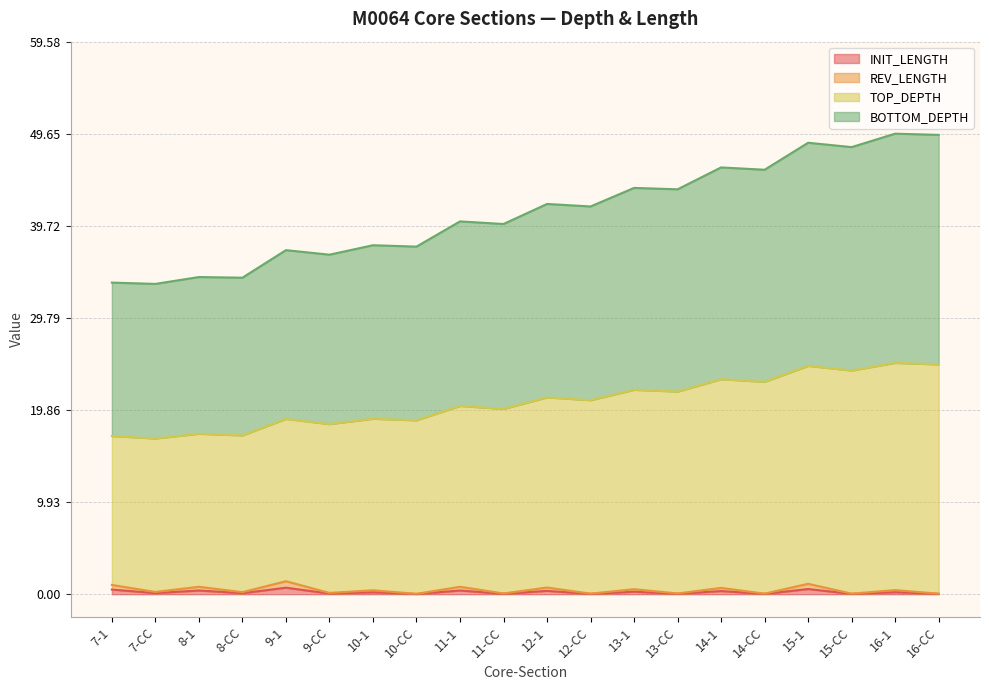

The REV_LENGTH series shows 1.0 at 7-1. True or false?

True